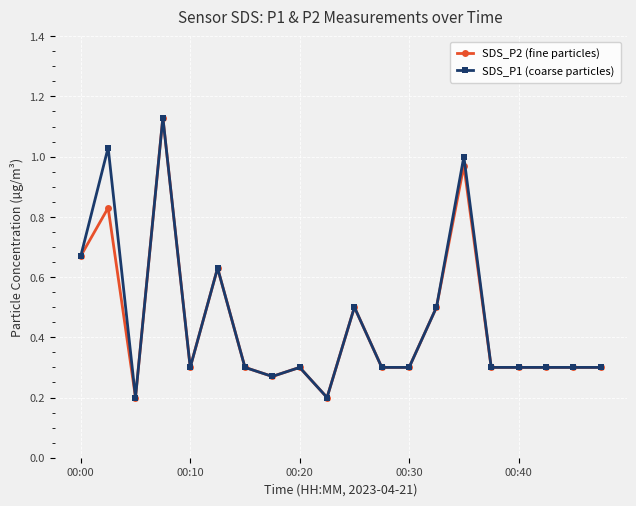

At how many categories does at least one series exceed 0?

20